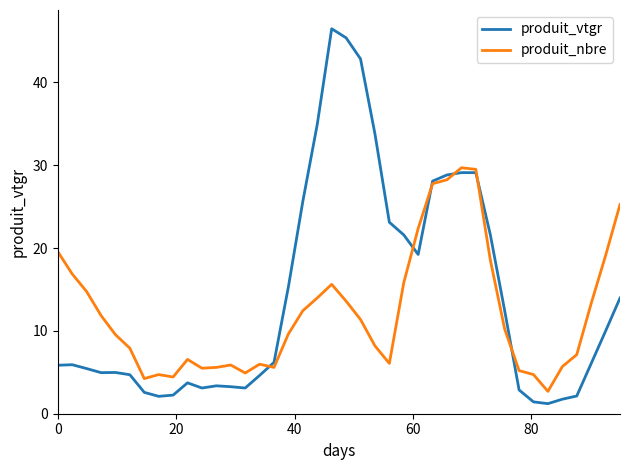

How many intersections are there between produit_vtgr and produit_nbre?

6